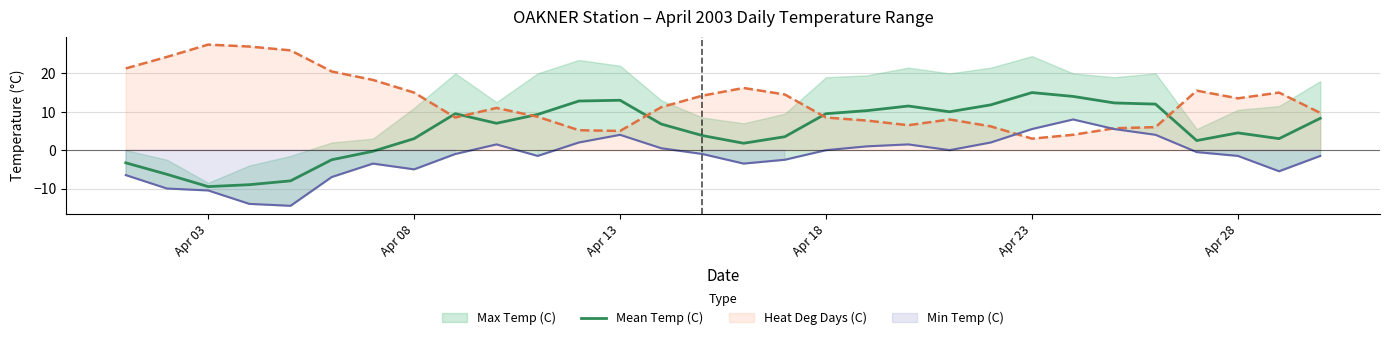

Which category has the highest value in the Mean Temp (C) series?

Apr 23